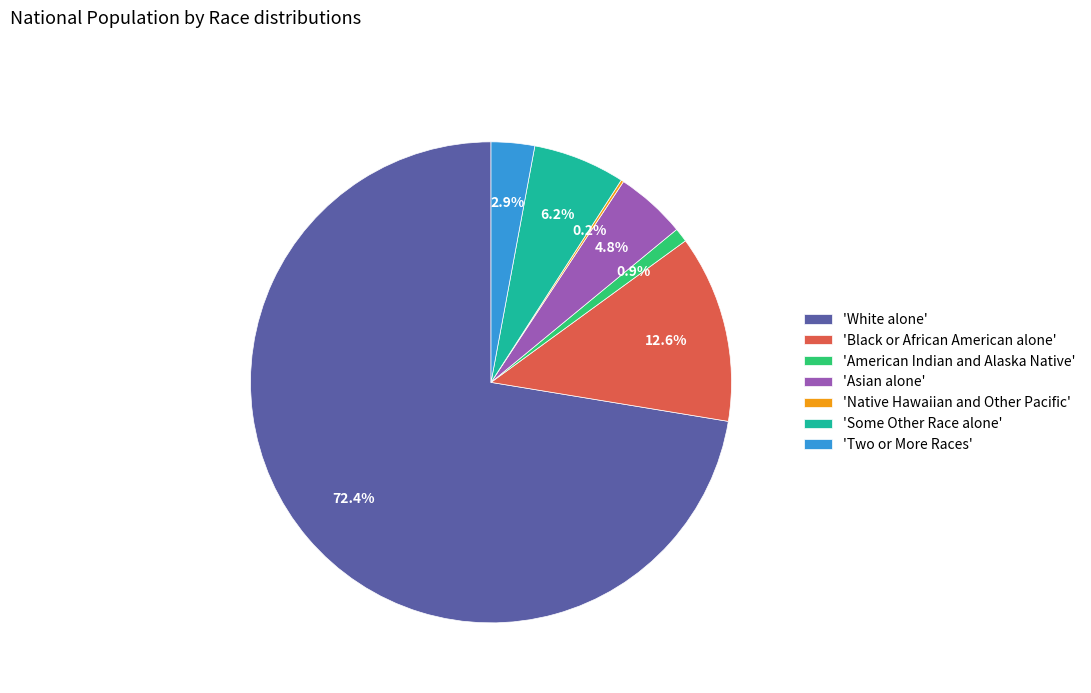

Does any single category account for the majority?

Yes